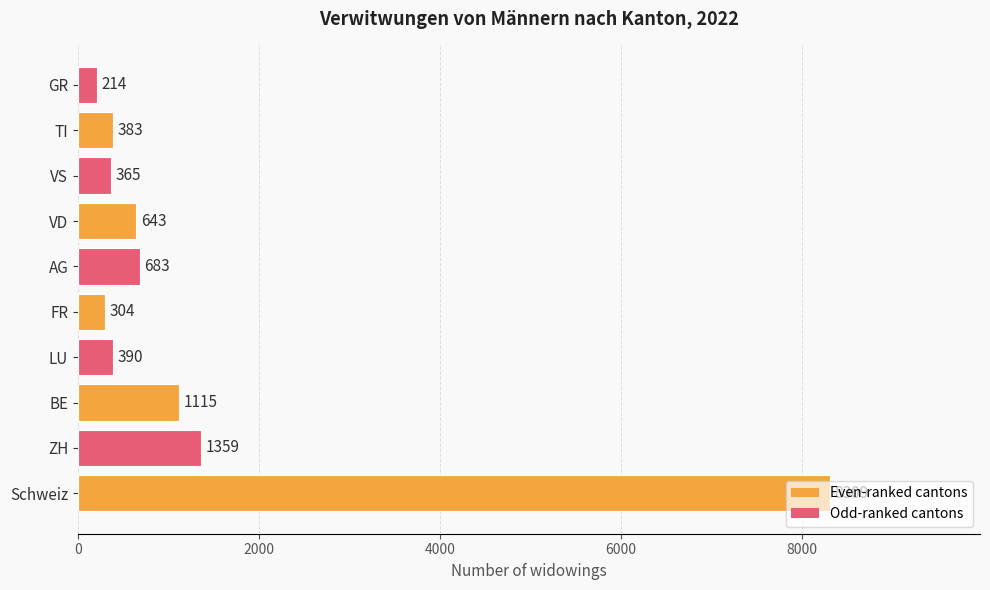

Where is the data nearest to the value 4261?

ZH